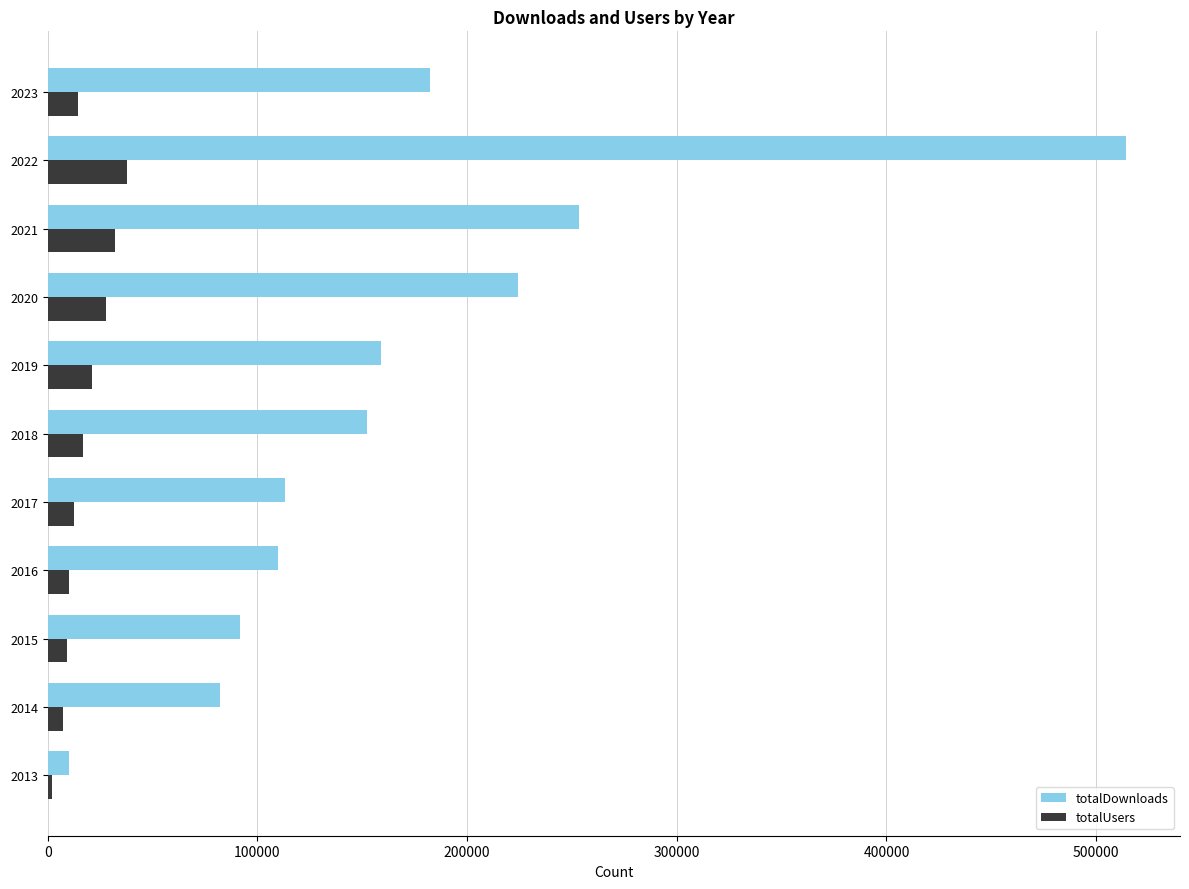

Which series has the largest total across all categories?

totalDownloads